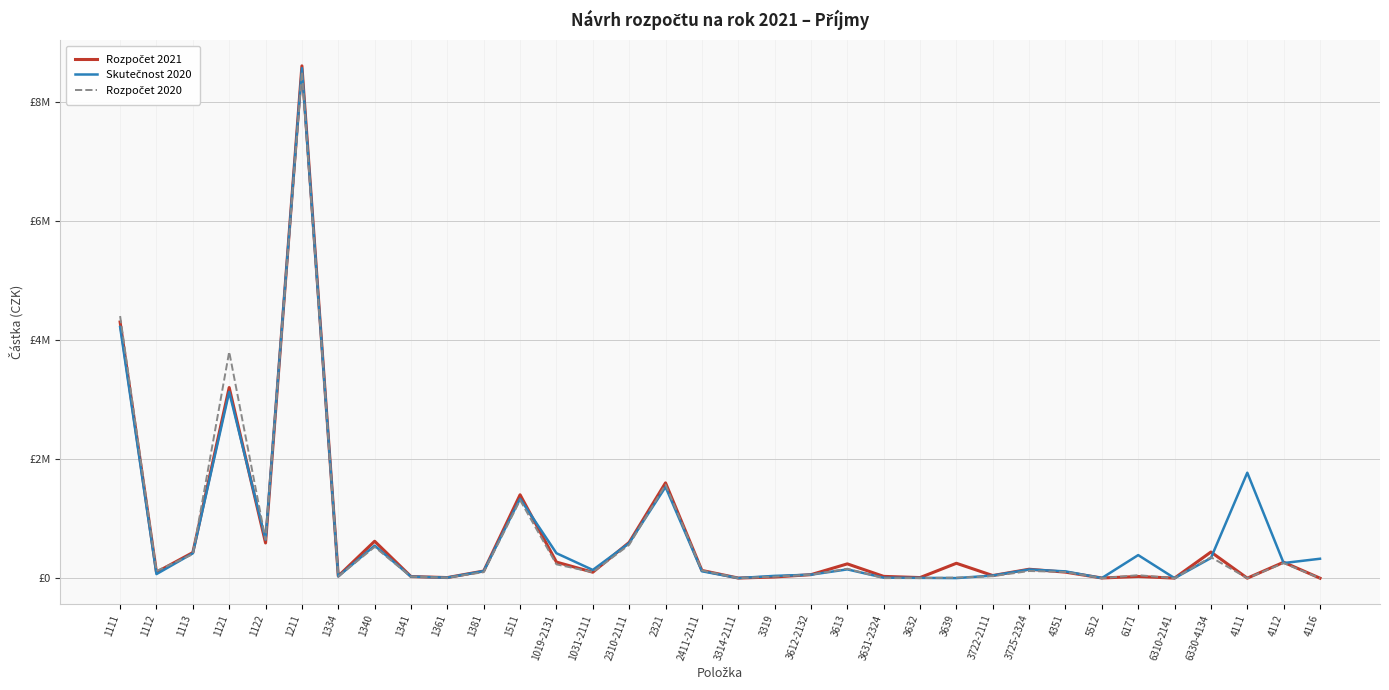

Does the chart display data point markers on the line(s)?

No